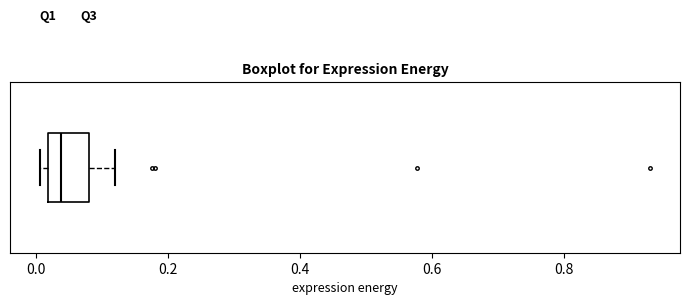

Where does the right whisker of the box end on the x-axis? The values are not printed on the chart, so give them approximately, as read against the axis.

0.12